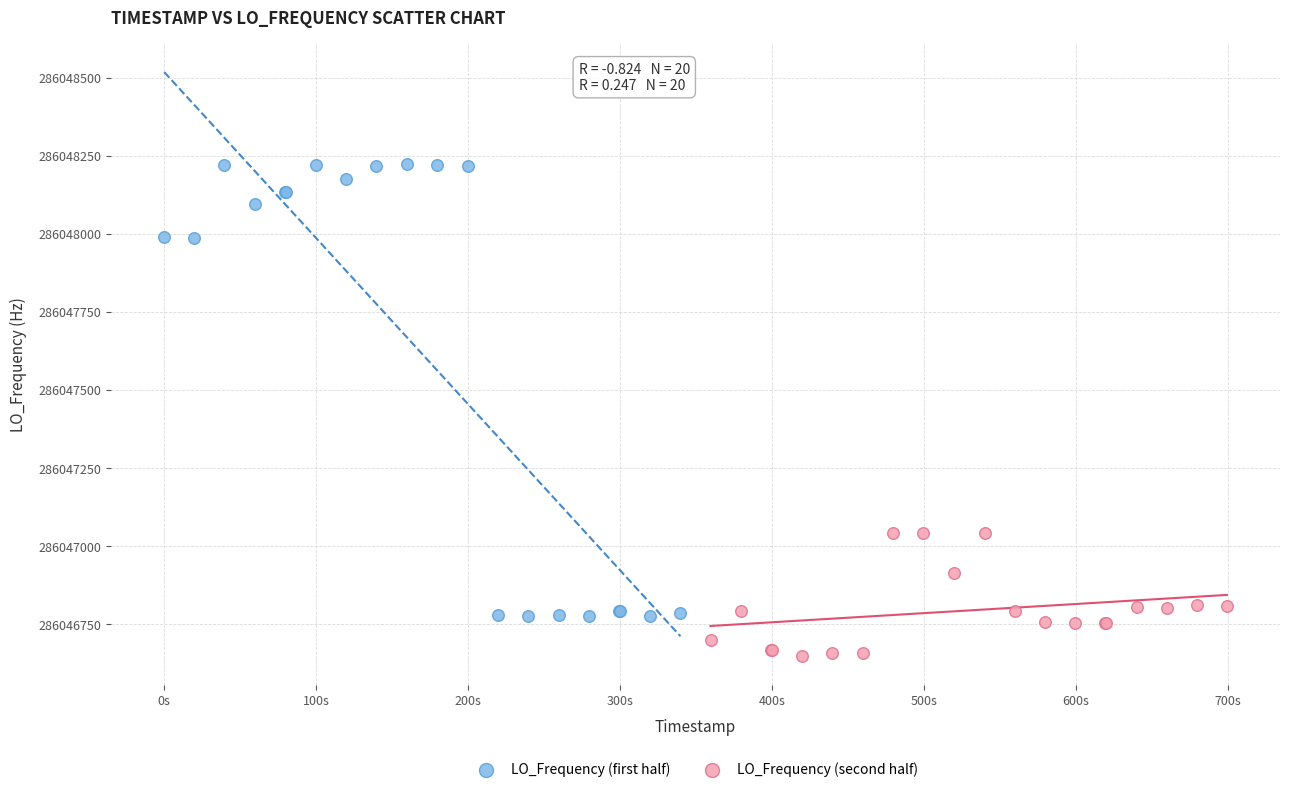

What are all the series names shown in the legend?

LO_Frequency (first half), LO_Frequency (second half)